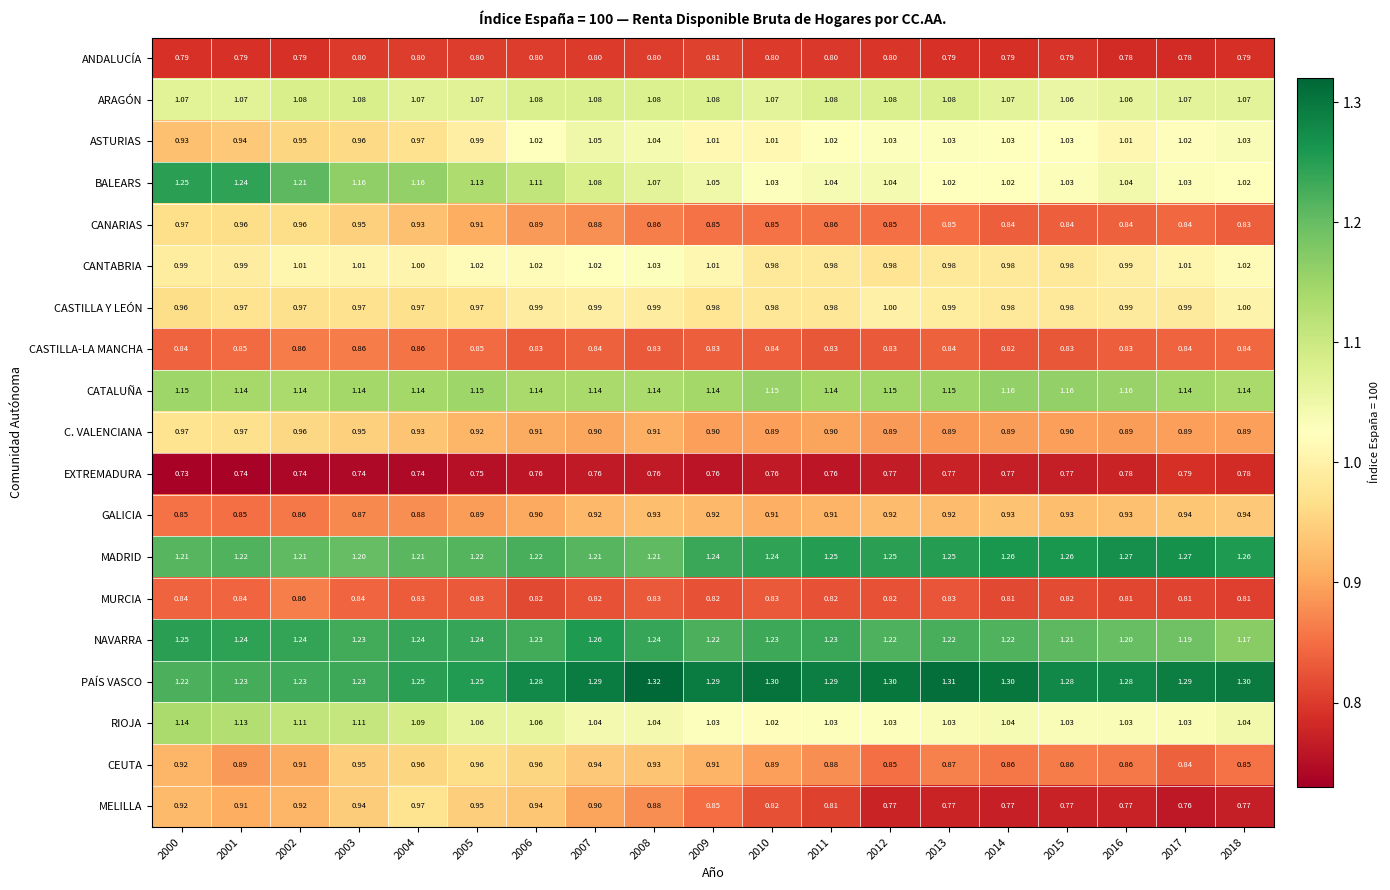

Is the value of MADRID at 2002 greater than the value of MURCIA at 2003?

Yes